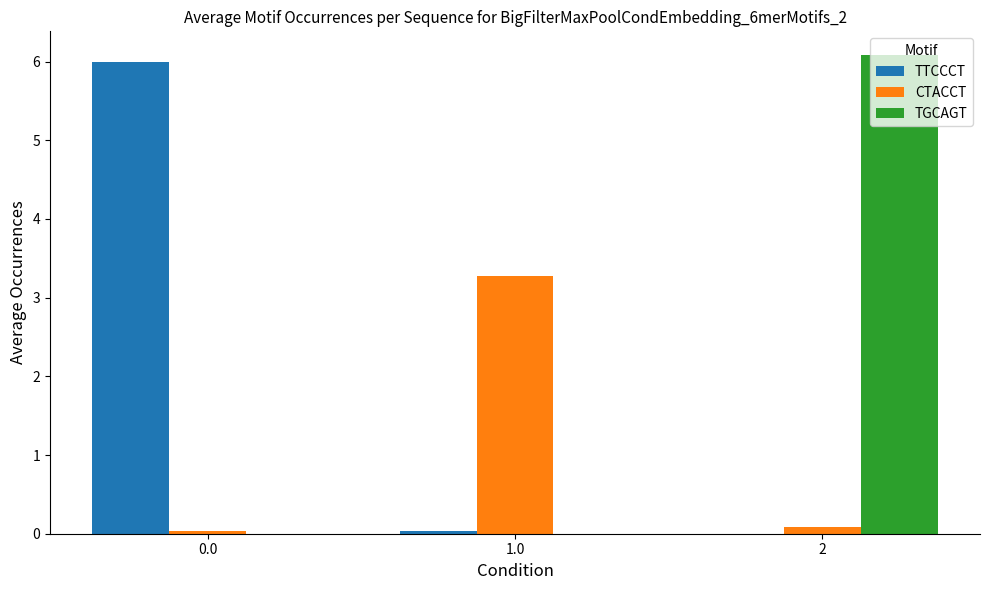

Between 1.0 and 2, which series saw the biggest shift?

TGCAGT